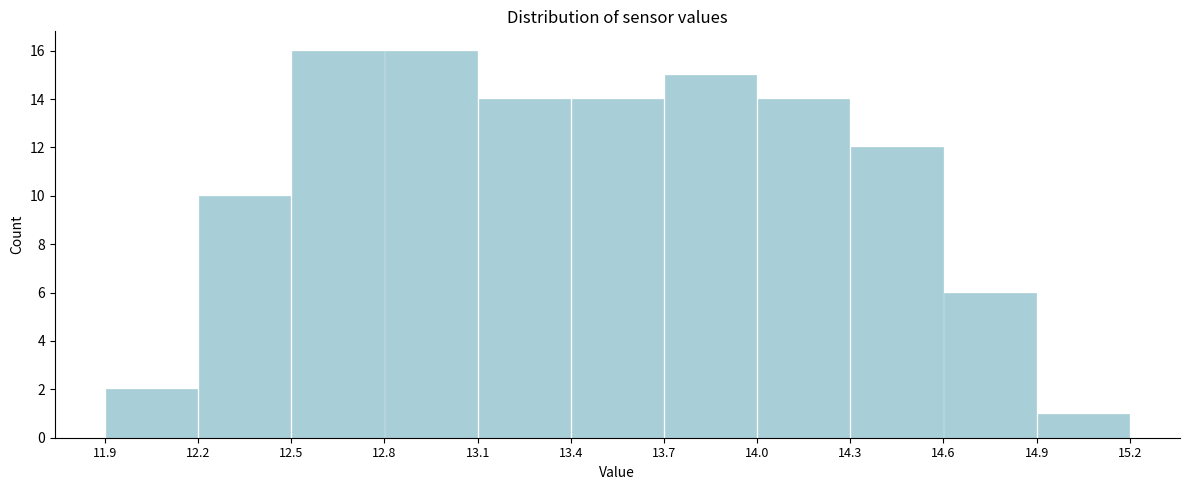

Reading left to right, list every bar in this chart as the range it spans on the x-axis followed by its height. The values are not printed on the chart, so give them approximately, as read against the axis.

11.9 to 12.2: 2
12.2 to 12.5: 10
12.5 to 12.8: 16
12.8 to 13.1: 16
13.1 to 13.4: 14
13.4 to 13.7: 14
13.7 to 14.0: 15
14.0 to 14.3: 14
14.3 to 14.6: 12
14.6 to 14.9: 6
14.9 to 15.2: 1